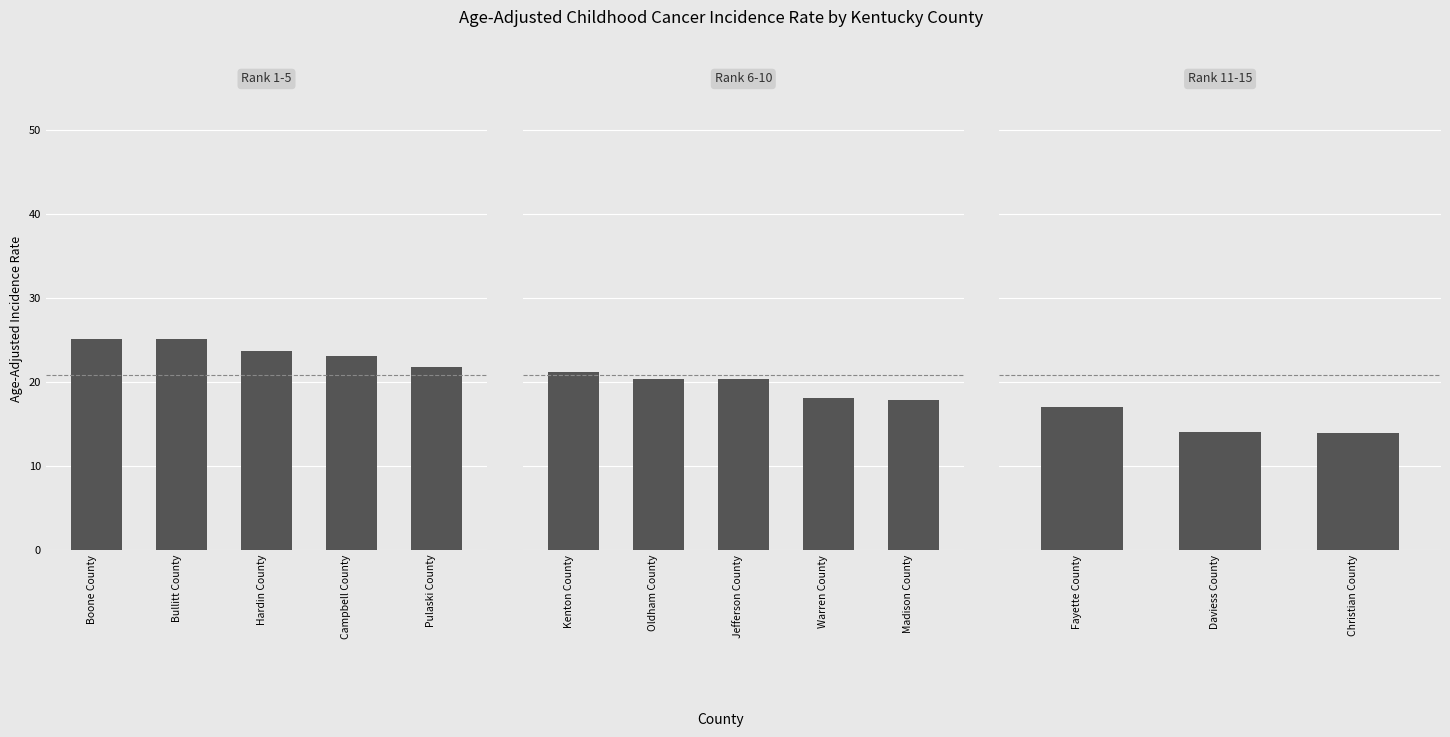

What is the maximum value shown in the chart?

25.1